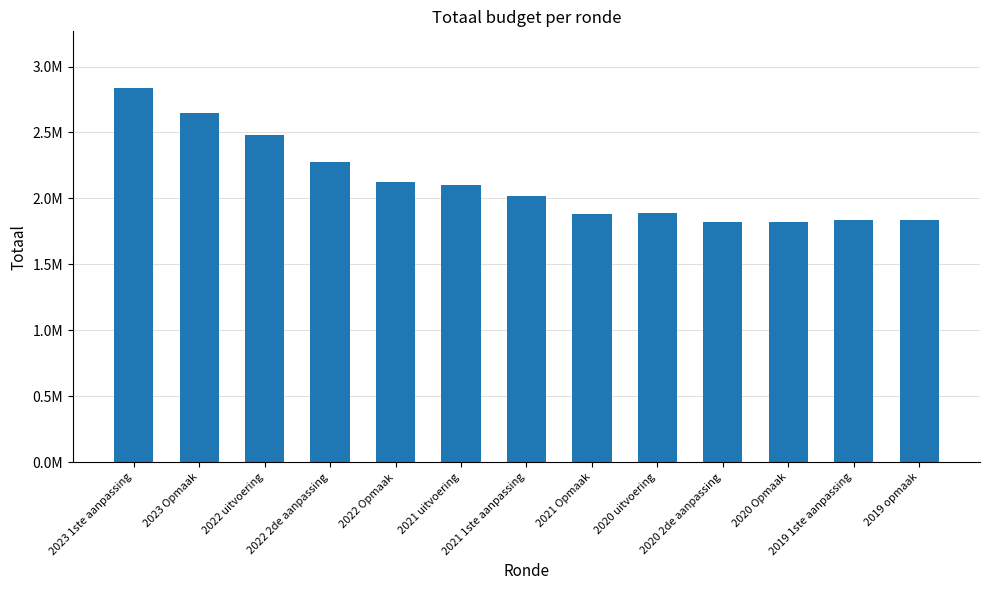

What is the maximum value shown in the chart?

2840539